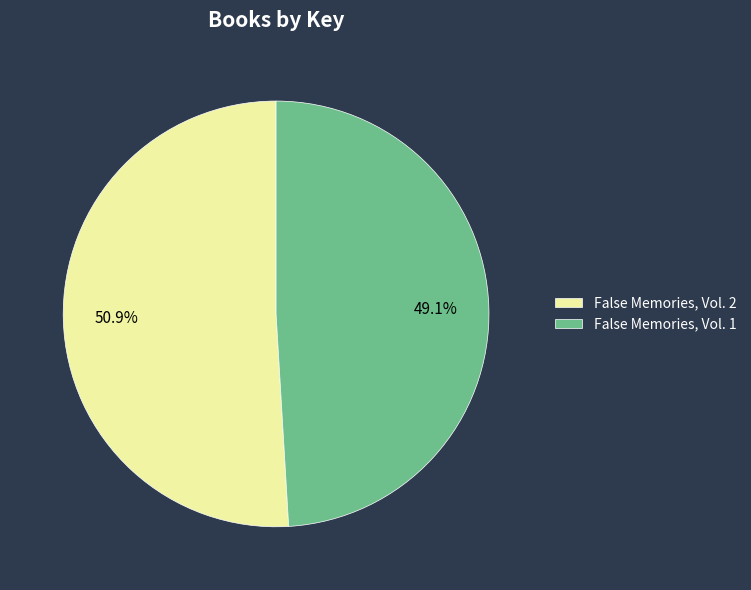

Is False Memories, Vol. 2 the majority of the pie?

Yes